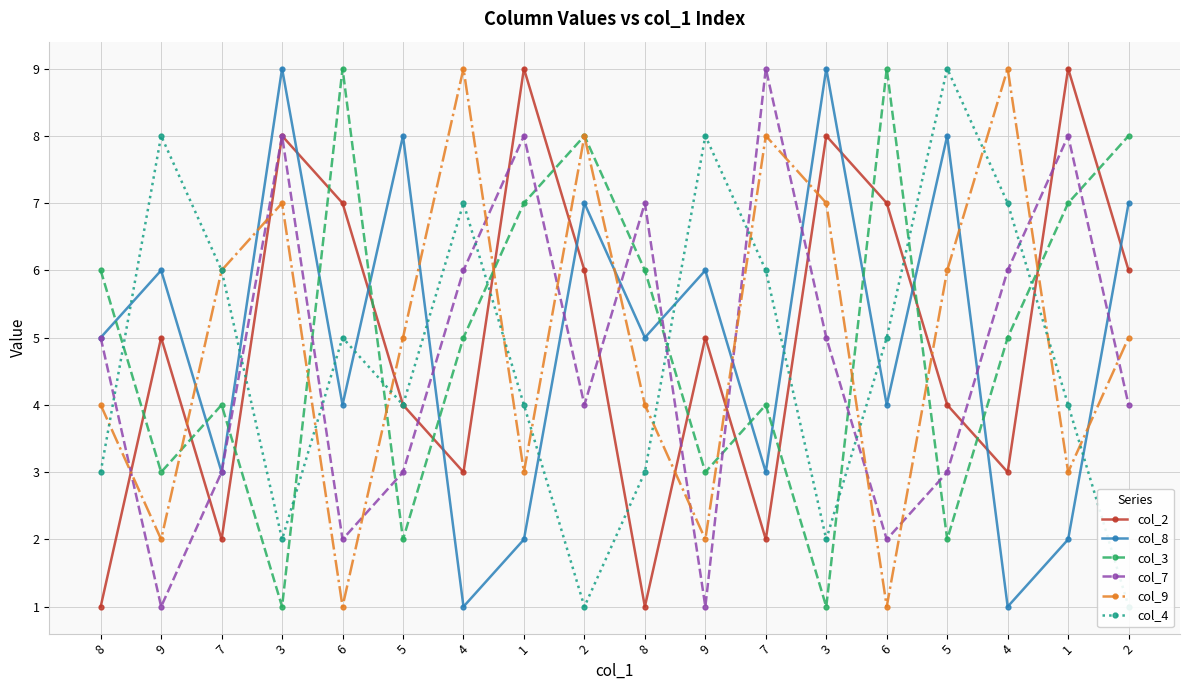

What is the minimum value for col_9?

1